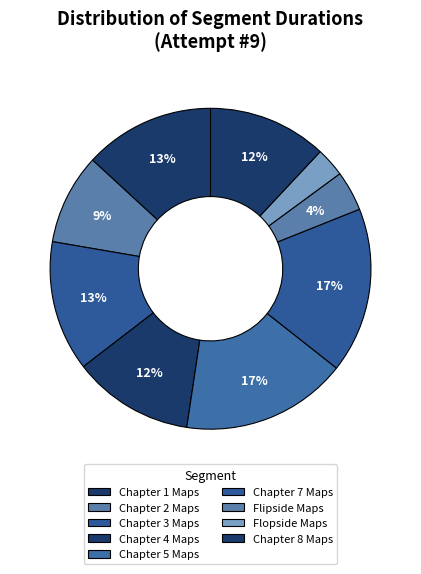

How many segments does this pie chart have?

9